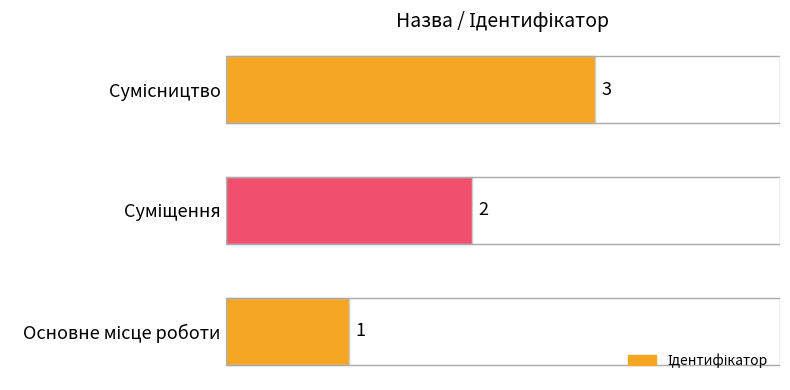

What is the sum of all values?

6